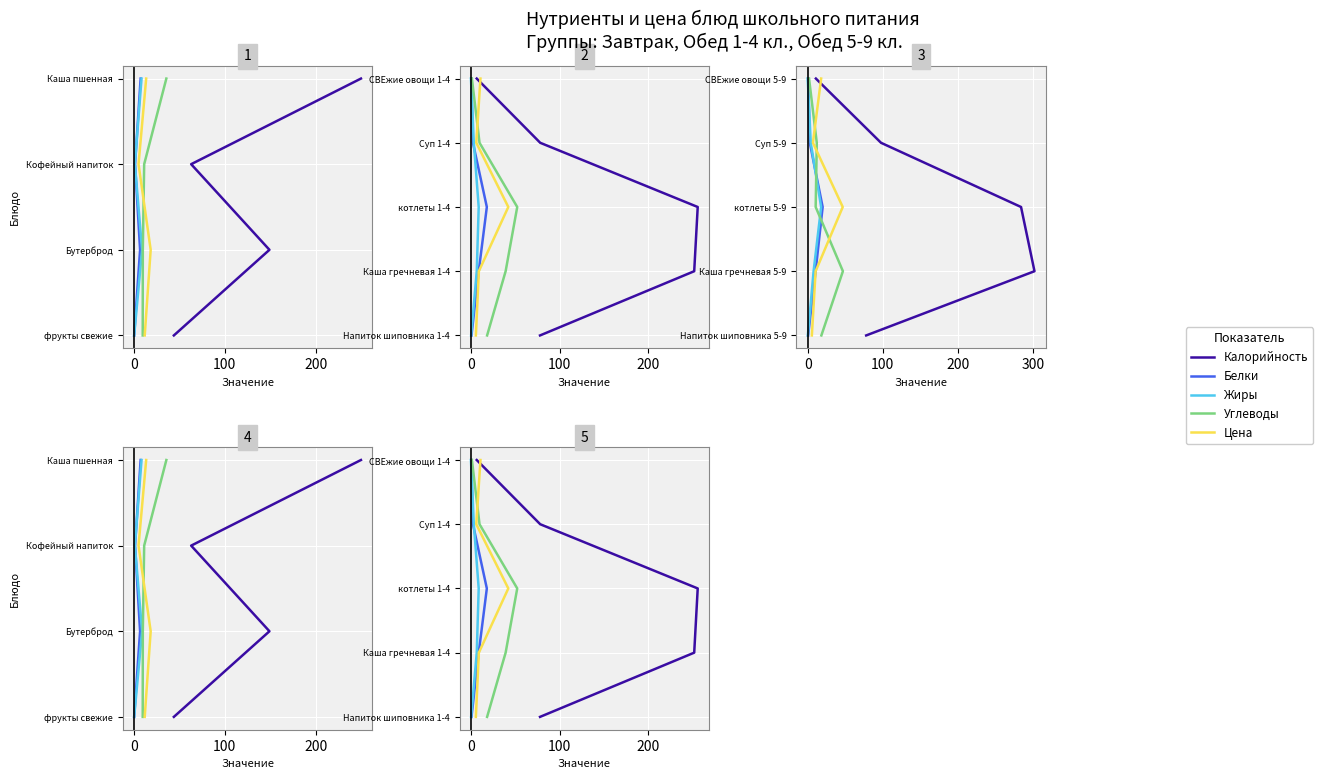

Which series has the largest total across all categories?

Калорийность